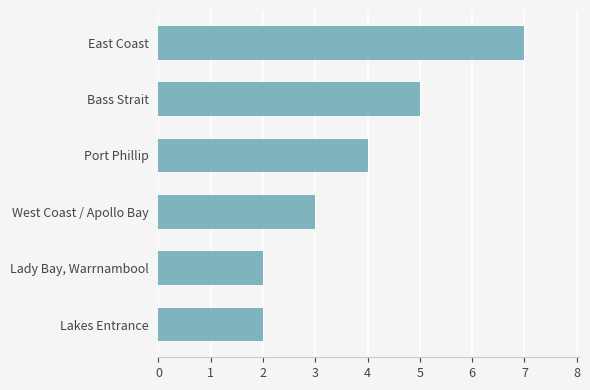

How many categories are shown in the chart?

6